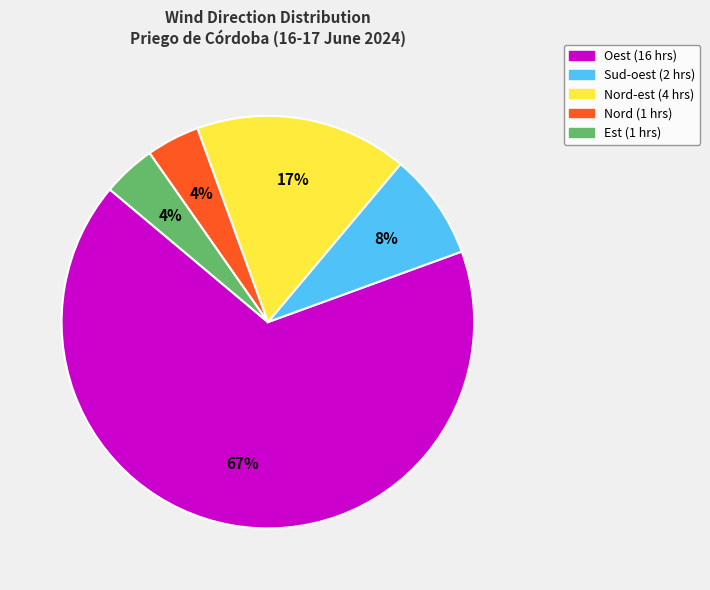

To the nearest percent, what is the difference between the largest and smallest slice percentages?

63%